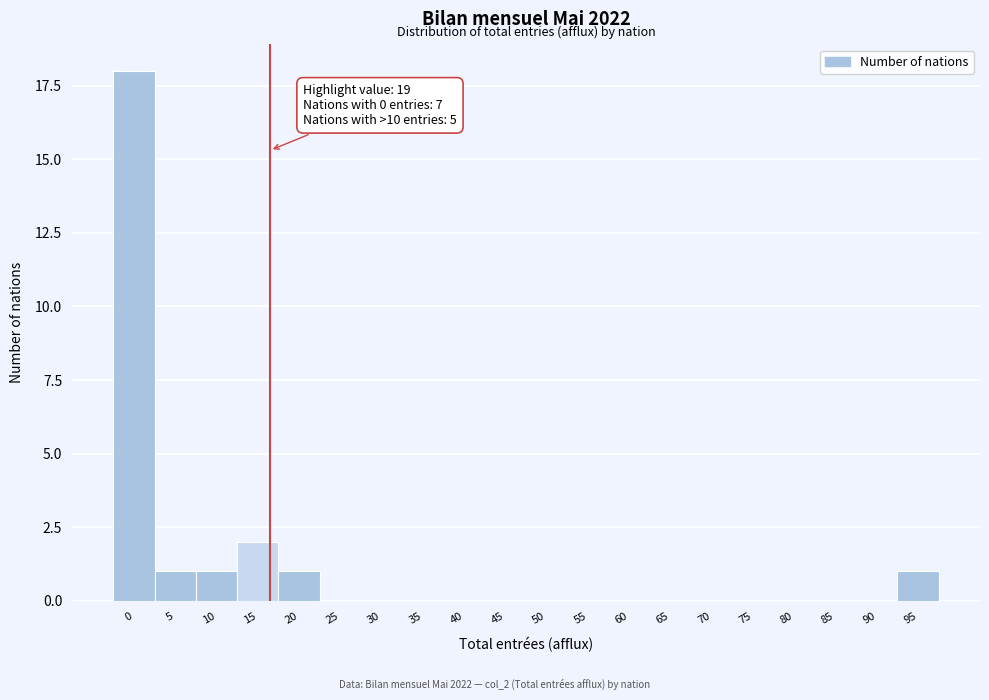

Reading left to right, extract all data points from this chart.

0=18	5=1	10=1	15=2	20=1	25=0	30=0	35=0	40=0	45=0	50=0	55=0	60=0	65=0	70=0	75=0	80=0	85=0	90=0	95=1